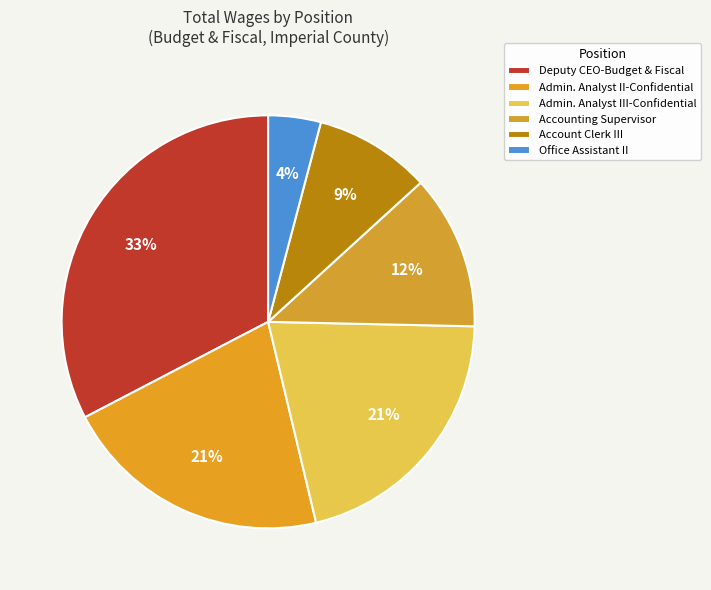

To the nearest percent, what is the difference between the largest and smallest slice percentages?

29%